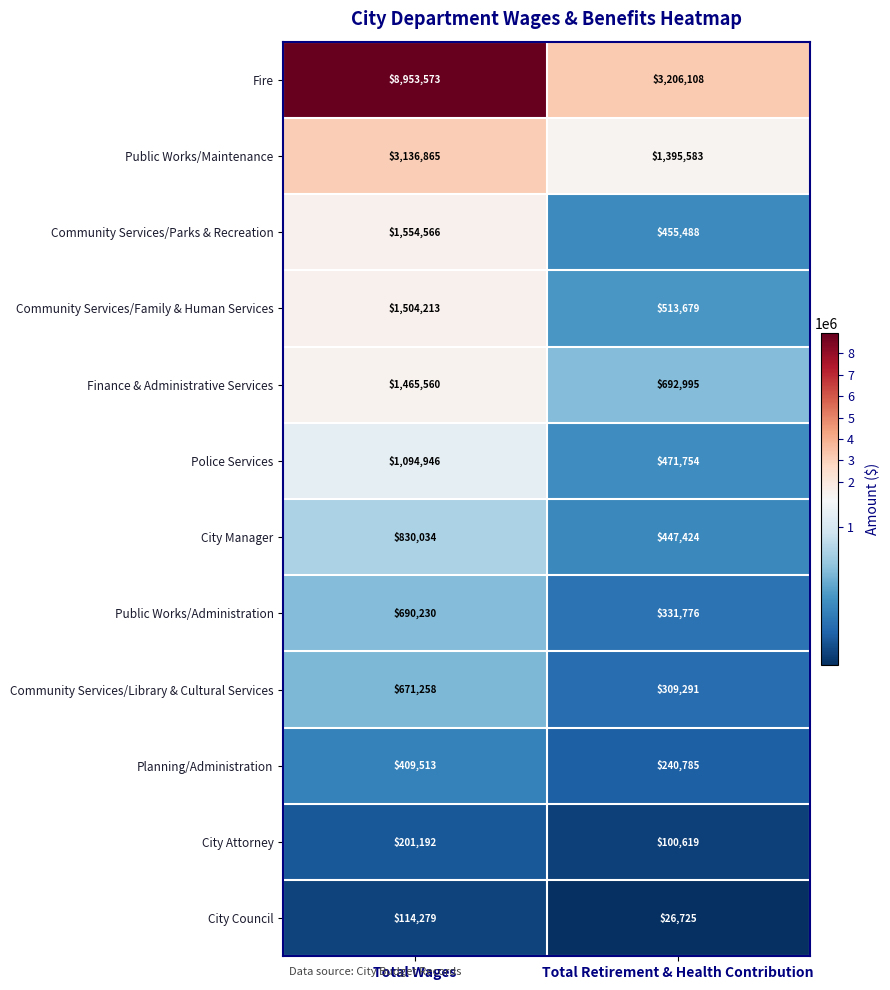

Reading left to right, list all the values displayed in this chart.

Fire: 8953573	3206108
Public Works/Maintenance: 3136865	1395583
Community Services/Parks & Recreation: 1554566	455488
Community Services/Family & Human Services: 1504213	513679
Finance & Administrative Services: 1465560	692995
Police Services: 1094946	471754
City Manager: 830034	447424
Public Works/Administration: 690230	331776
Community Services/Library & Cultural Services: 671258	309291
Planning/Administration: 409513	240785
City Attorney: 201192	100619
City Council: 114279	26725